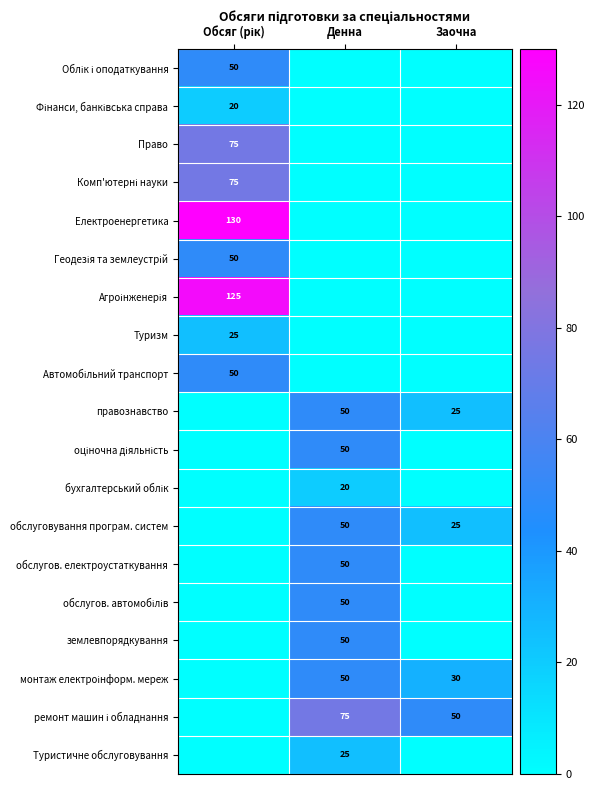

At how many categories does at least one series exceed 34?

3